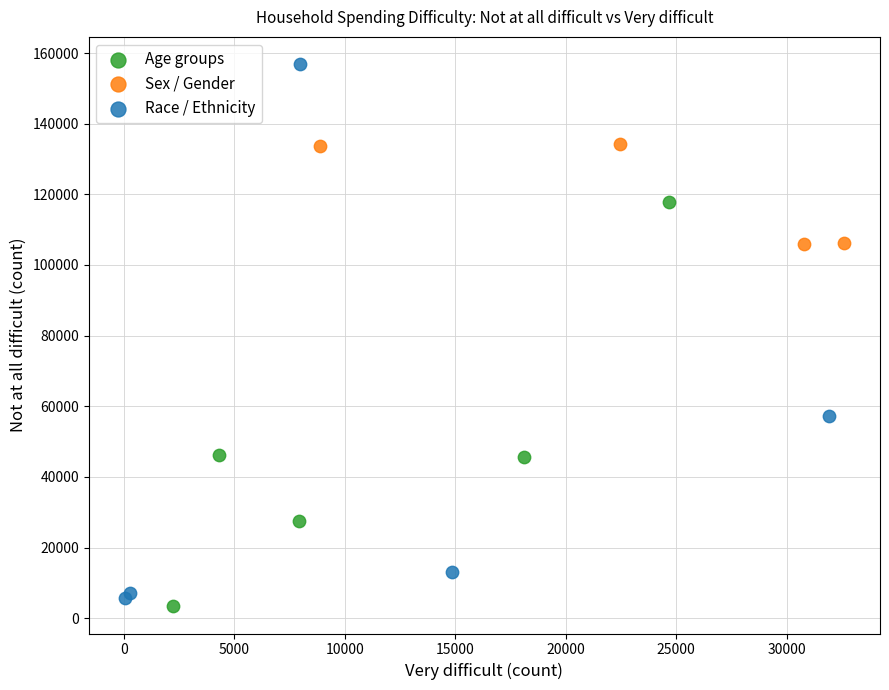

What are all the series names shown in the legend?

Age groups, Sex / Gender, Race / Ethnicity